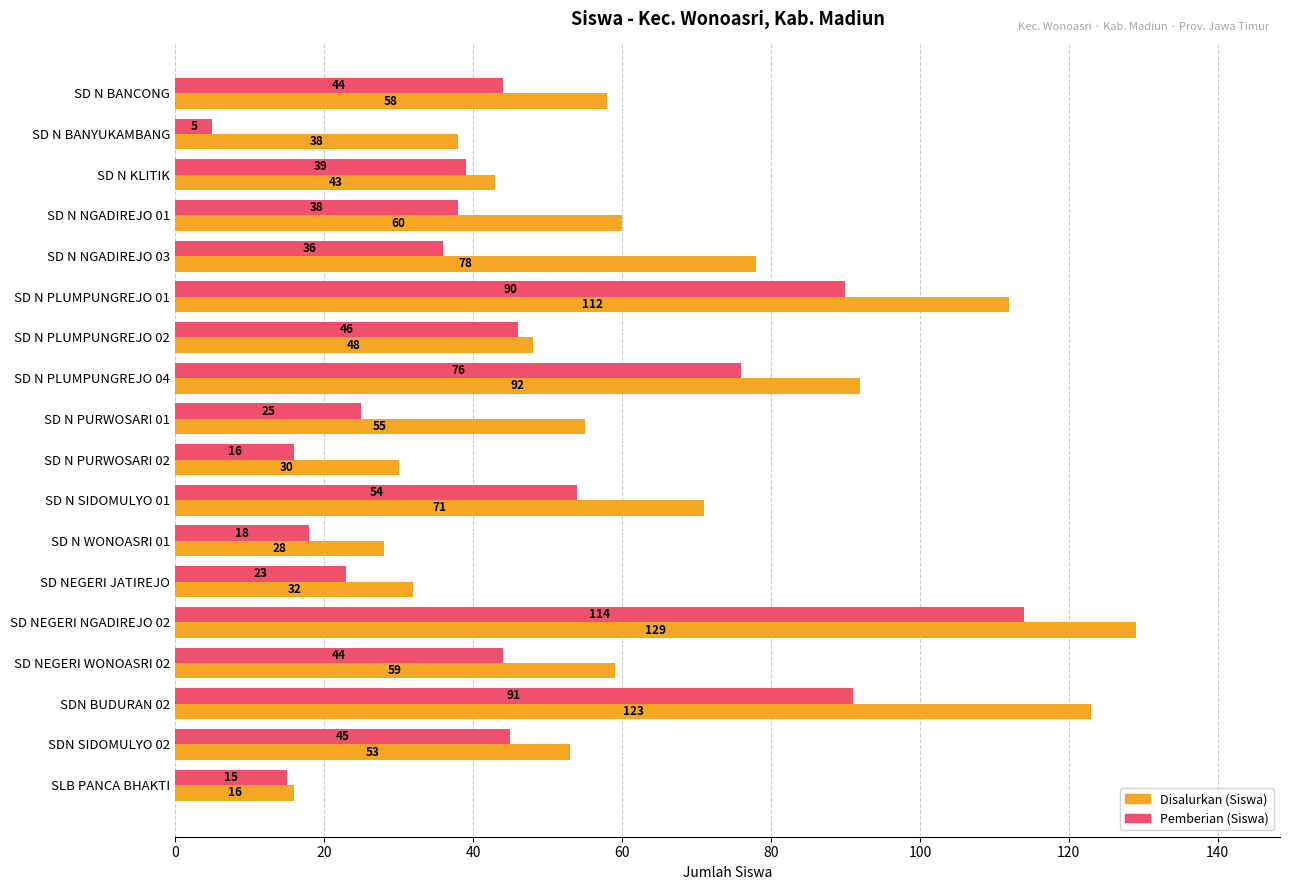

What is the approximate value of Disalurkan (Siswa) at SD N KLITIK, to the nearest 50?

50